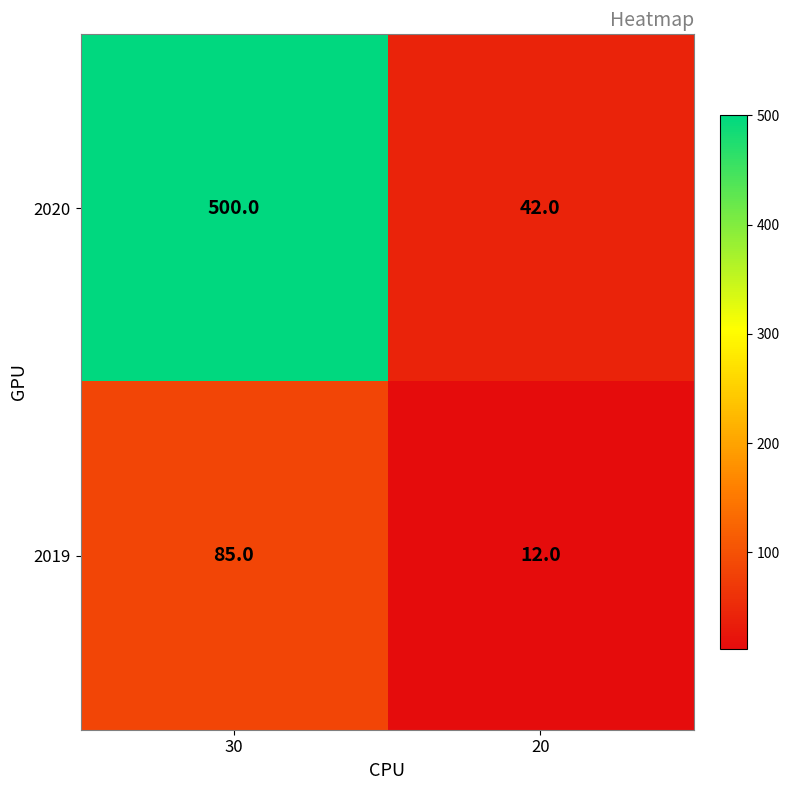

At which category is the sum across all series the highest?

30